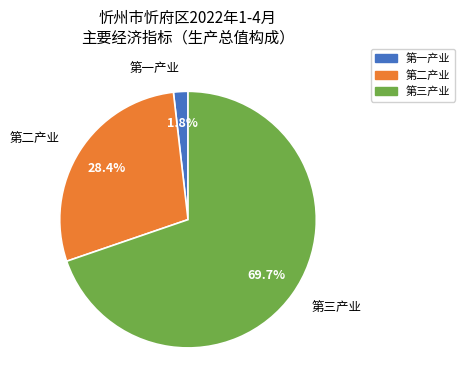

To the nearest percent, what is the combined percentage of 第一产业 and 第二产业?

30%